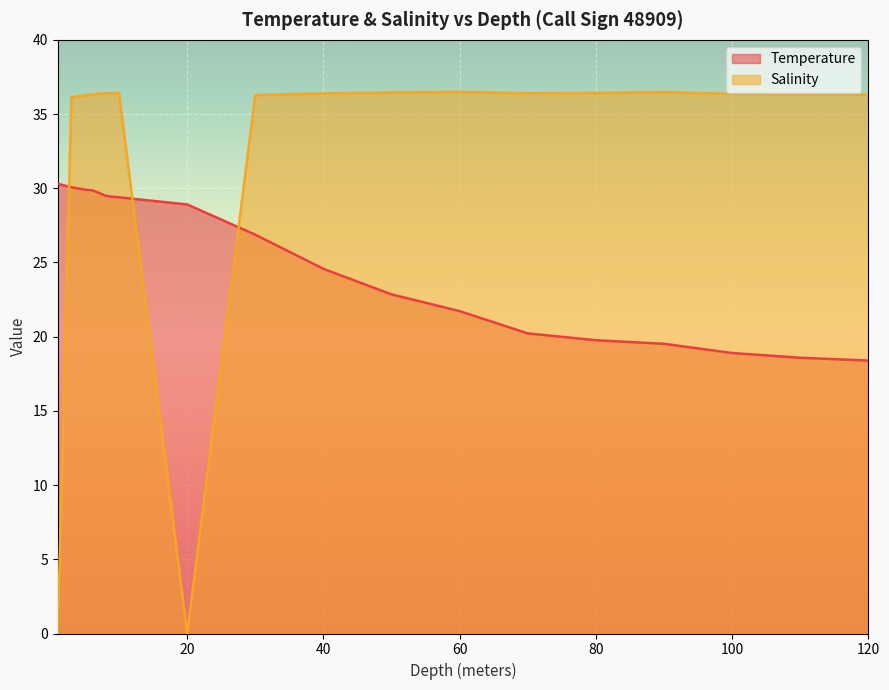

Count the number of data series in this chart.

2